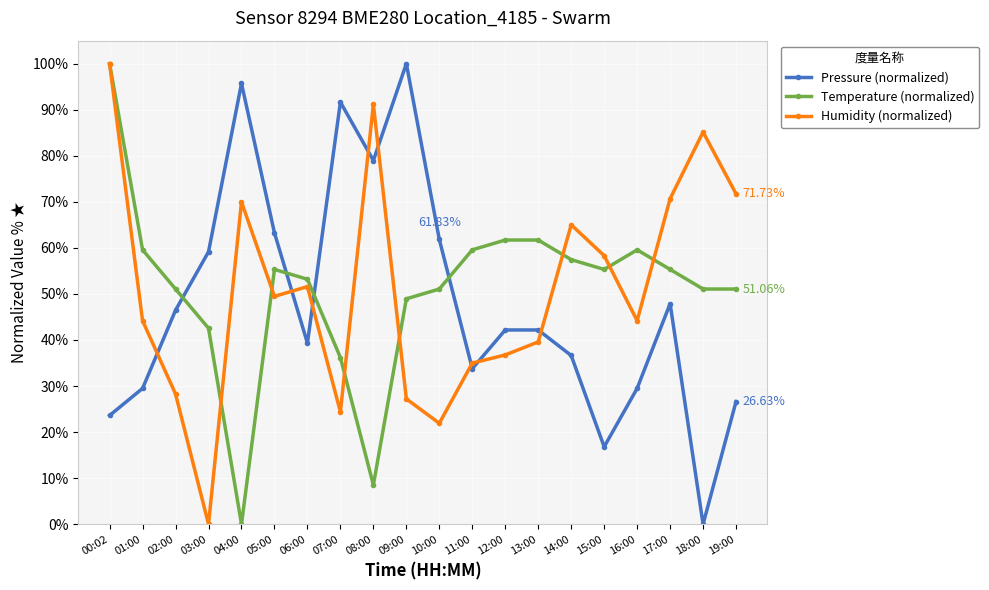

What is the highest value of the Temperature (normalized) series?

100.0